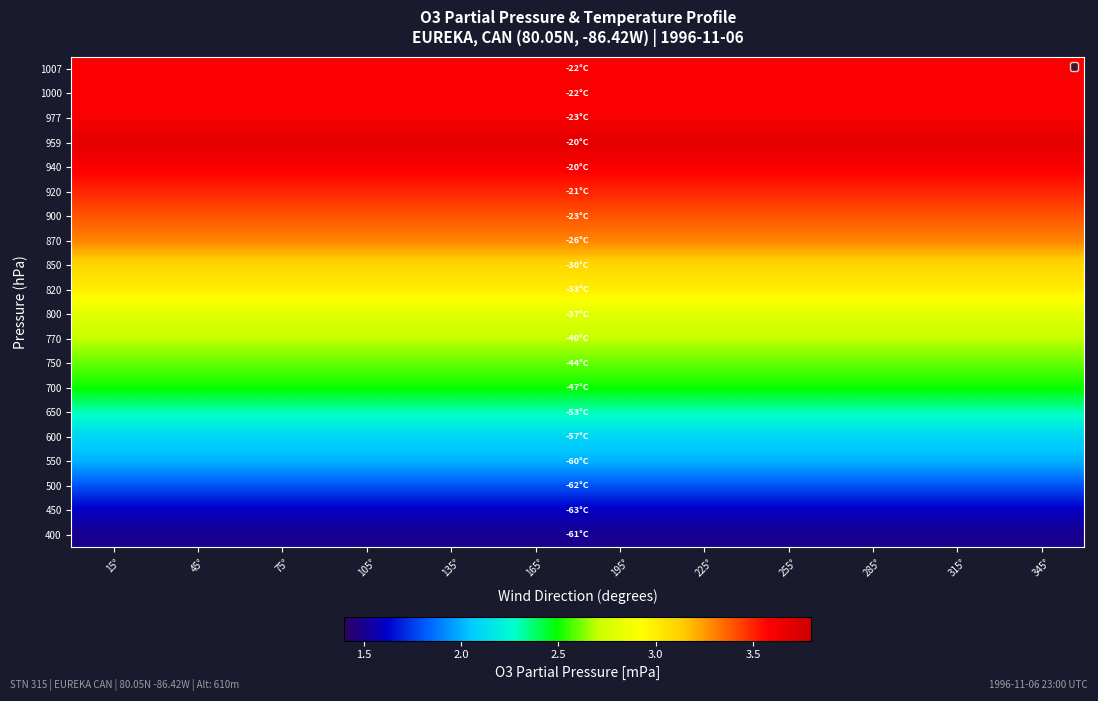

Reading left to right, extract all data points from this chart.

1007: 15°=3.6	45°=3.6	75°=3.6	105°=3.6	135°=3.6	165°=3.6	195°=3.6	225°=3.6	255°=3.6	285°=3.6	315°=3.6	345°=3.6
1000: 15°=3.6	45°=3.6	75°=3.6	105°=3.6	135°=3.6	165°=3.6	195°=3.6	225°=3.6	255°=3.6	285°=3.6	315°=3.6	345°=3.6
977: 15°=3.6	45°=3.6	75°=3.6	105°=3.6	135°=3.6	165°=3.6	195°=3.6	225°=3.6	255°=3.6	285°=3.6	315°=3.6	345°=3.6
959: 15°=3.7	45°=3.7	75°=3.7	105°=3.7	135°=3.7	165°=3.7	195°=3.7	225°=3.7	255°=3.7	285°=3.7	315°=3.7	345°=3.7
940: 15°=3.6	45°=3.6	75°=3.6	105°=3.6	135°=3.6	165°=3.6	195°=3.6	225°=3.6	255°=3.6	285°=3.6	315°=3.6	345°=3.6
920: 15°=3.5	45°=3.5	75°=3.5	105°=3.5	135°=3.5	165°=3.5	195°=3.5	225°=3.5	255°=3.5	285°=3.5	315°=3.5	345°=3.5
900: 15°=3.4	45°=3.4	75°=3.4	105°=3.4	135°=3.4	165°=3.4	195°=3.4	225°=3.4	255°=3.4	285°=3.4	315°=3.4	345°=3.4
870: 15°=3.3	45°=3.3	75°=3.3	105°=3.3	135°=3.3	165°=3.3	195°=3.3	225°=3.3	255°=3.3	285°=3.3	315°=3.3	345°=3.3
850: 15°=3.1	45°=3.1	75°=3.1	105°=3.1	135°=3.1	165°=3.1	195°=3.1	225°=3.1	255°=3.1	285°=3.1	315°=3.1	345°=3.1
820: 15°=3.0	45°=3.0	75°=3.0	105°=3.0	135°=3.0	165°=3.0	195°=3.0	225°=3.0	255°=3.0	285°=3.0	315°=3.0	345°=3.0
800: 15°=2.8	45°=2.8	75°=2.8	105°=2.8	135°=2.8	165°=2.8	195°=2.8	225°=2.8	255°=2.8	285°=2.8	315°=2.8	345°=2.8
770: 15°=2.7	45°=2.7	75°=2.7	105°=2.7	135°=2.7	165°=2.7	195°=2.7	225°=2.7	255°=2.7	285°=2.7	315°=2.7	345°=2.7
750: 15°=2.6	45°=2.6	75°=2.6	105°=2.6	135°=2.6	165°=2.6	195°=2.6	225°=2.6	255°=2.6	285°=2.6	315°=2.6	345°=2.6
700: 15°=2.5	45°=2.5	75°=2.5	105°=2.5	135°=2.5	165°=2.5	195°=2.5	225°=2.5	255°=2.5	285°=2.5	315°=2.5	345°=2.5
650: 15°=2.3	45°=2.3	75°=2.3	105°=2.3	135°=2.3	165°=2.3	195°=2.3	225°=2.3	255°=2.3	285°=2.3	315°=2.3	345°=2.3
600: 15°=2.1	45°=2.1	75°=2.1	105°=2.1	135°=2.1	165°=2.1	195°=2.1	225°=2.1	255°=2.1	285°=2.1	315°=2.1	345°=2.1
550: 15°=2.0	45°=2.0	75°=2.0	105°=2.0	135°=2.0	165°=2.0	195°=2.0	225°=2.0	255°=2.0	285°=2.0	315°=2.0	345°=2.0
500: 15°=1.8	45°=1.8	75°=1.8	105°=1.8	135°=1.8	165°=1.8	195°=1.8	225°=1.8	255°=1.8	285°=1.8	315°=1.8	345°=1.8
450: 15°=1.6	45°=1.6	75°=1.6	105°=1.6	135°=1.6	165°=1.6	195°=1.6	225°=1.6	255°=1.6	285°=1.6	315°=1.6	345°=1.6
400: 15°=1.5	45°=1.5	75°=1.5	105°=1.5	135°=1.5	165°=1.5	195°=1.5	225°=1.5	255°=1.5	285°=1.5	315°=1.5	345°=1.5